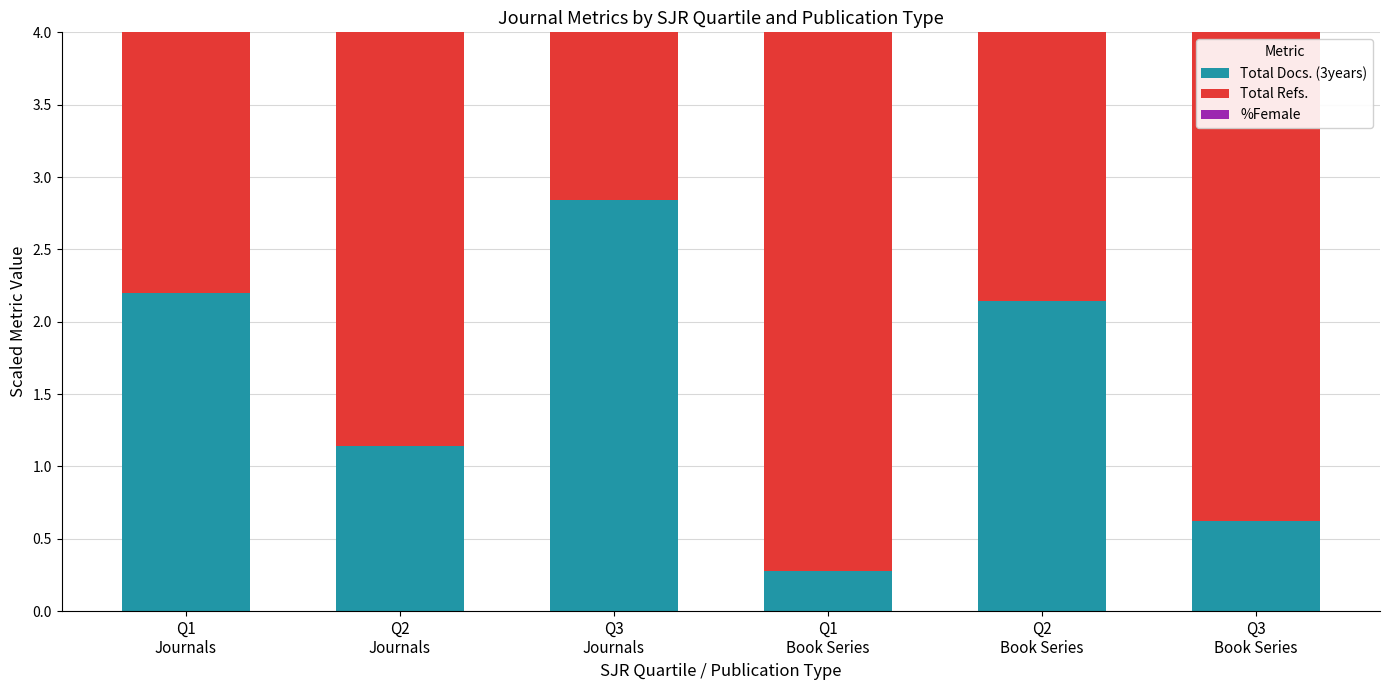

Which series has the largest total across all categories?

Total Refs.